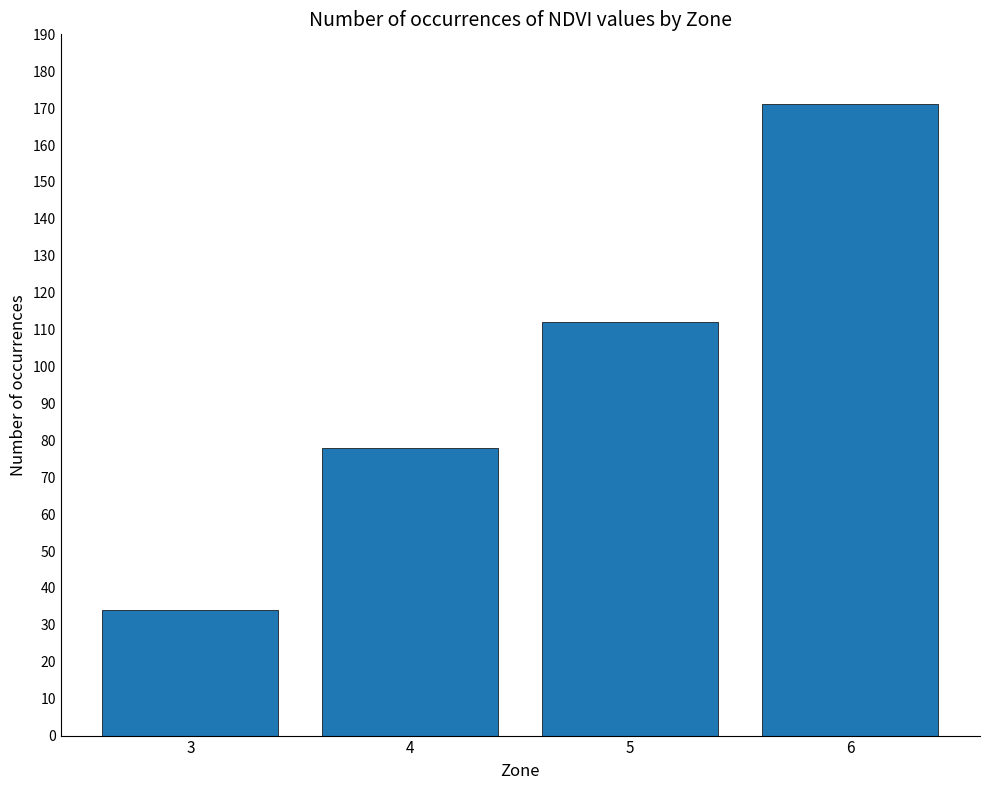

What value does the data have at 5?

112